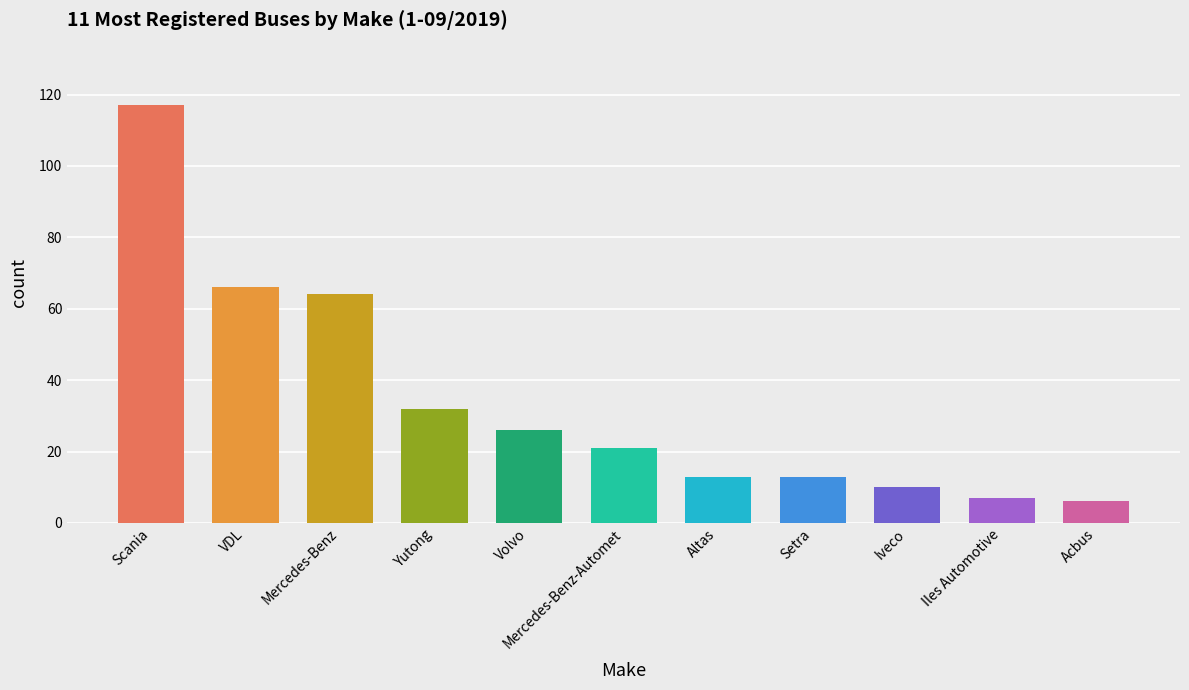

What position from the left is Iles Automotive?

10